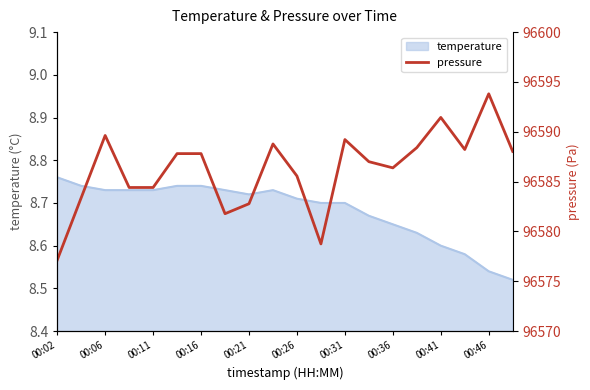

What is the average value?

96586.2